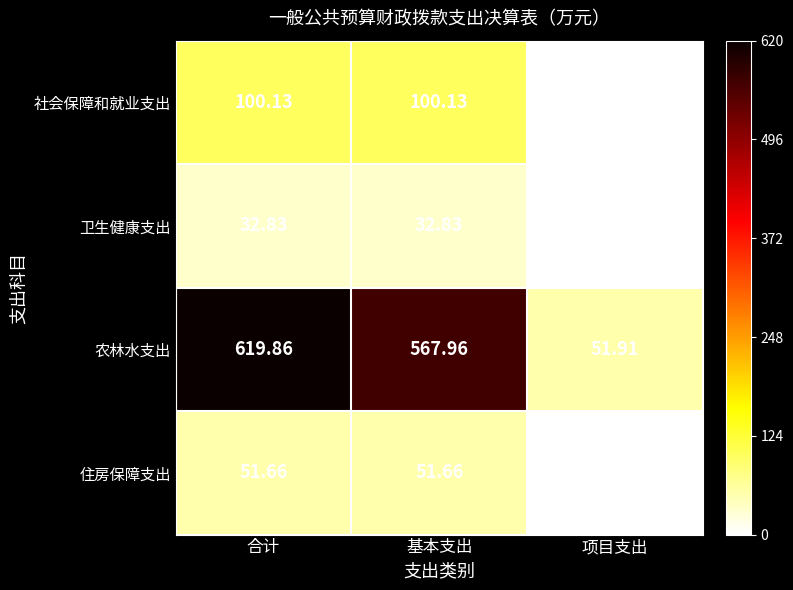

List the series in order of their peak value, highest first.

农林水支出, 社会保障和就业支出, 住房保障支出, 卫生健康支出